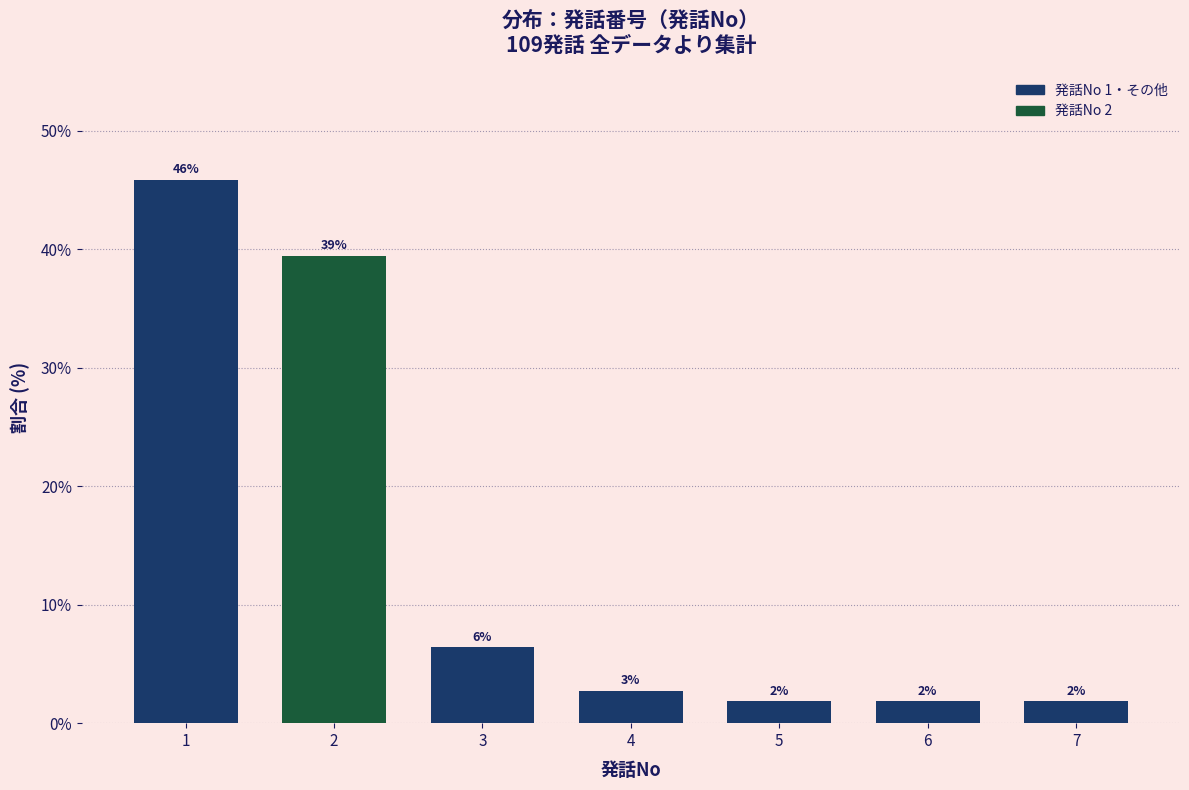

Are the bars horizontal?

No